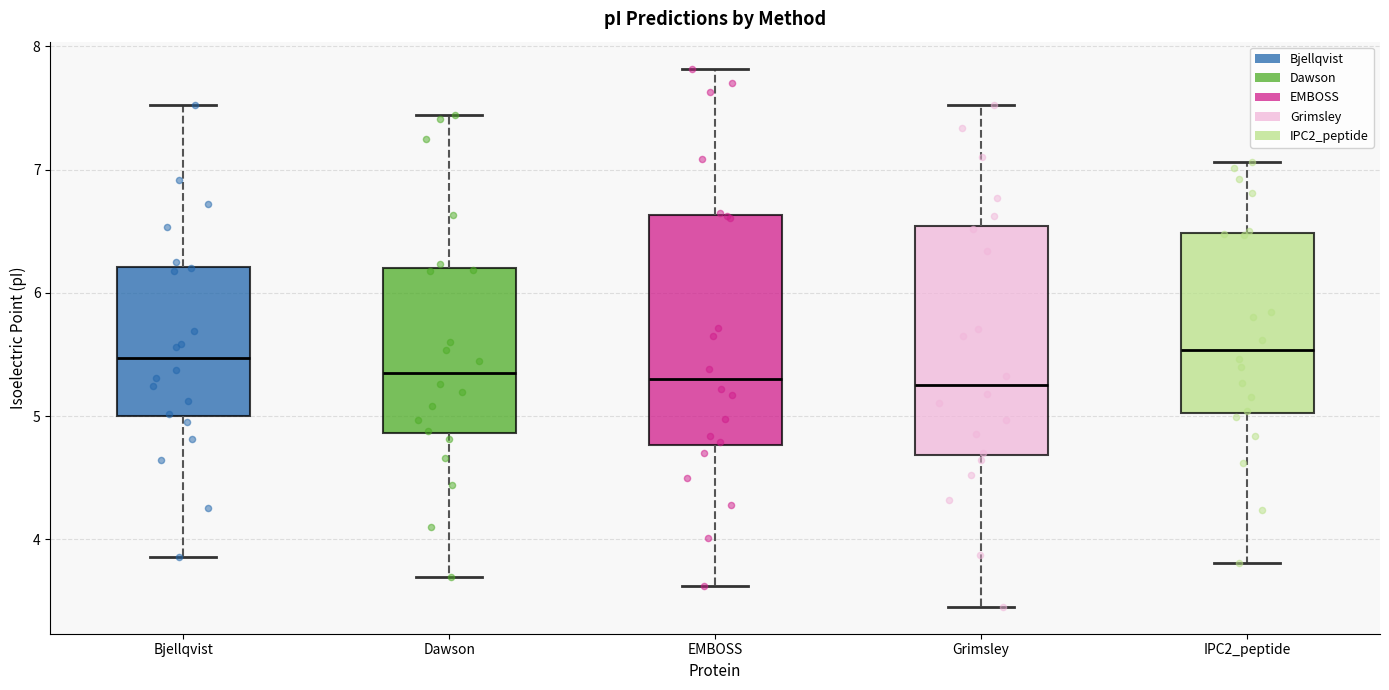

Reading left to right, transcribe this box plot: for each box, give where its median line is, the range the box spans, and where its two whiskers end, as read against the y-axis. The values are not printed on the chart, so give them approximately, as read against the axis.

Bjellqvist: median 5.5, box 5.0 to 6.2, whiskers 3.9 to 7.5
Dawson: median 5.4, box 4.9 to 6.2, whiskers 3.7 to 7.4
EMBOSS: median 5.3, box 4.8 to 6.6, whiskers 3.6 to 7.8
Grimsley: median 5.3, box 4.7 to 6.5, whiskers 3.5 to 7.5
IPC2_peptide: median 5.5, box 5.0 to 6.5, whiskers 3.8 to 7.1